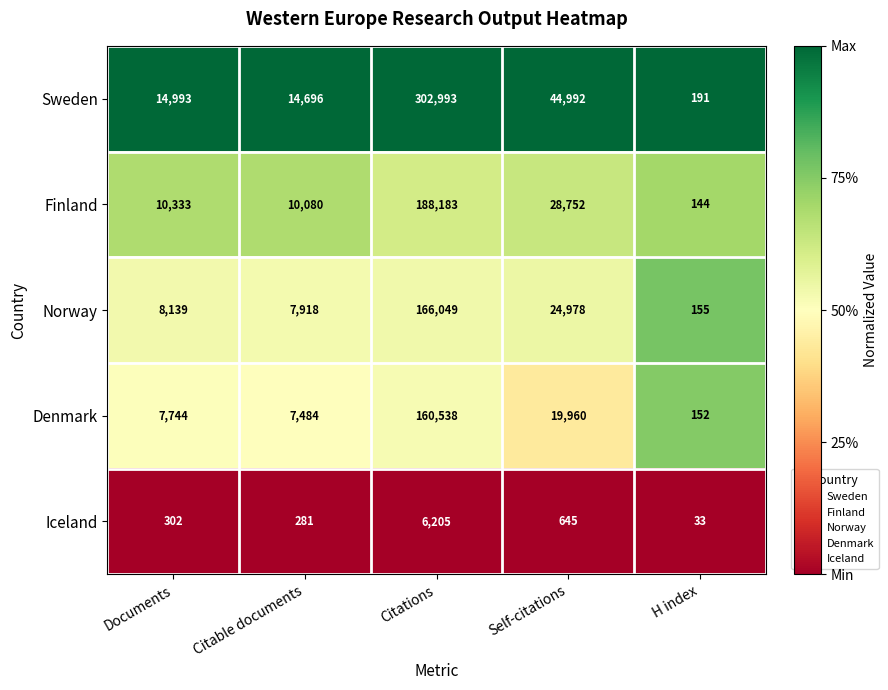

What is the spread (max minus min) of values at Documents?

14691